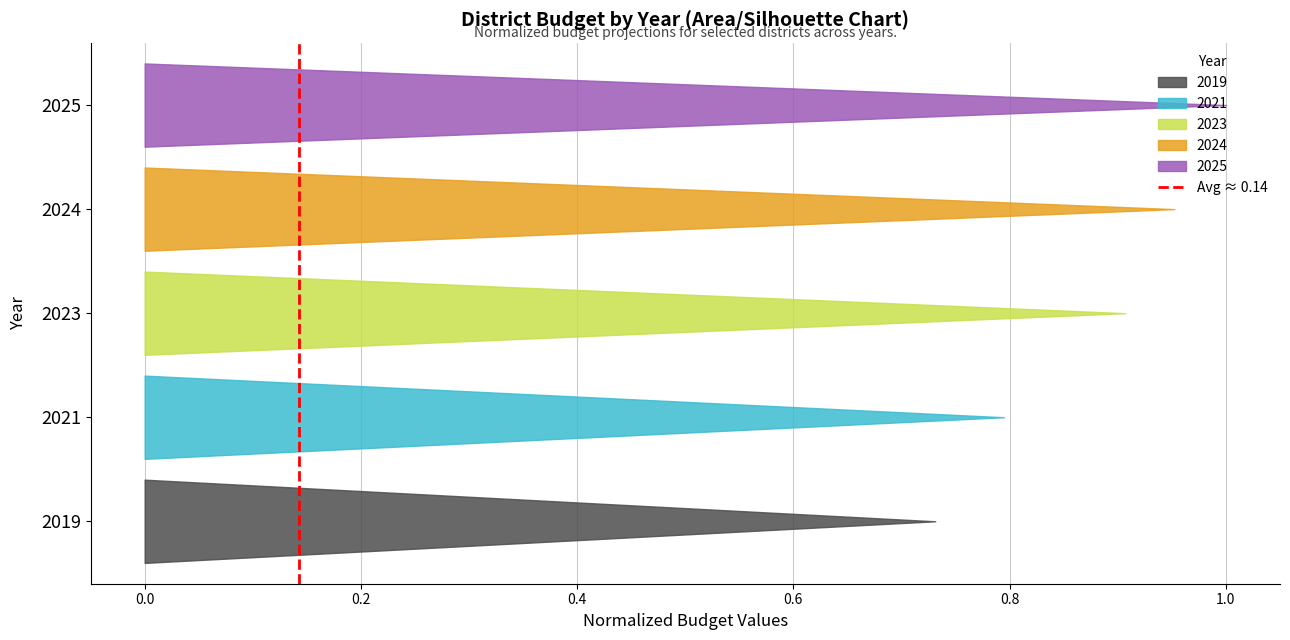

Does the chart have visible grid lines?

Yes